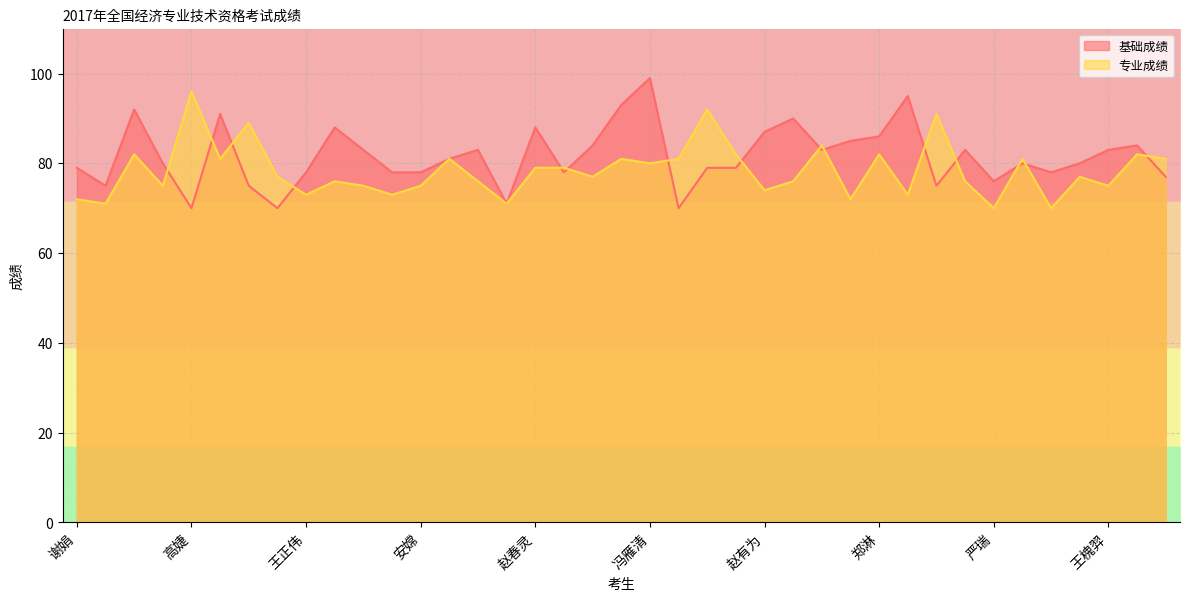

At which label does 基础成绩 reach its minimum?

高婕